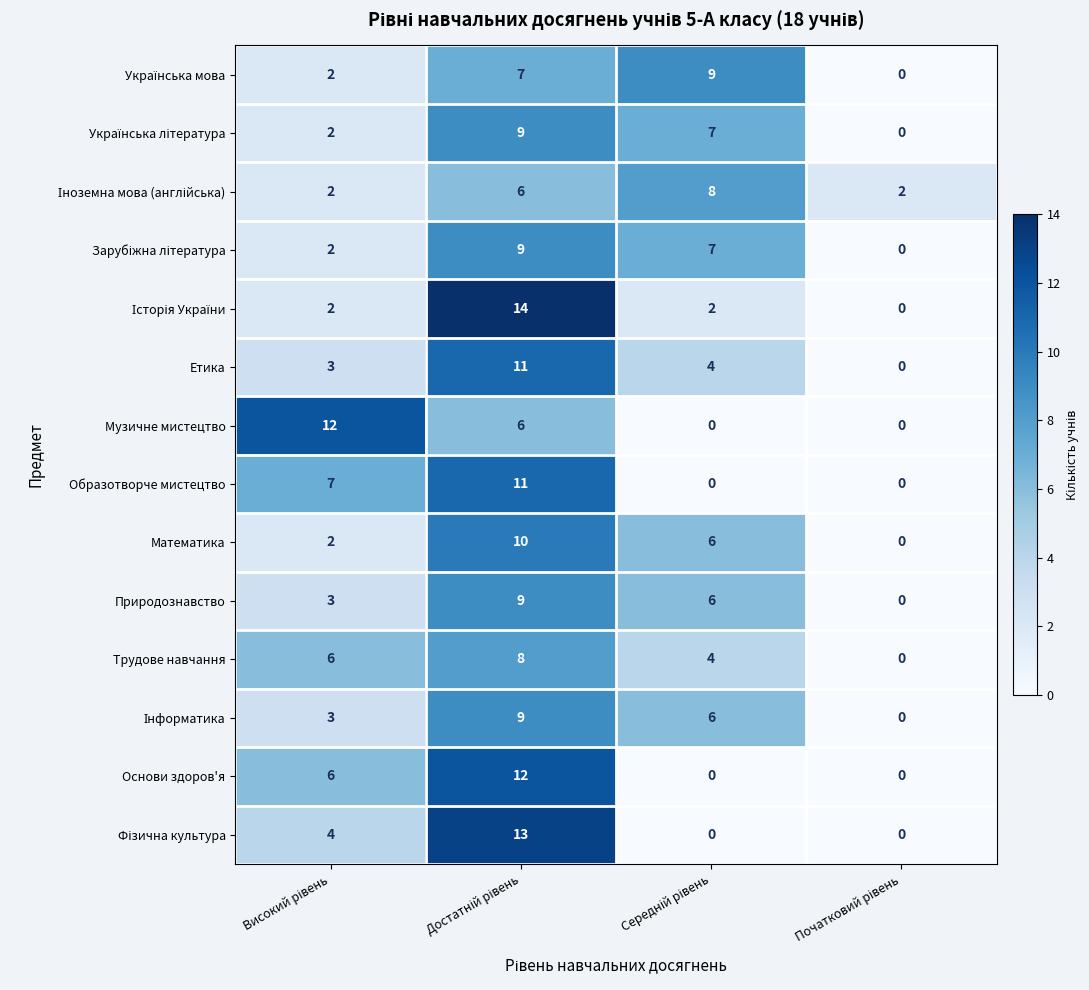

At how many categories does at least one series exceed 3?

3